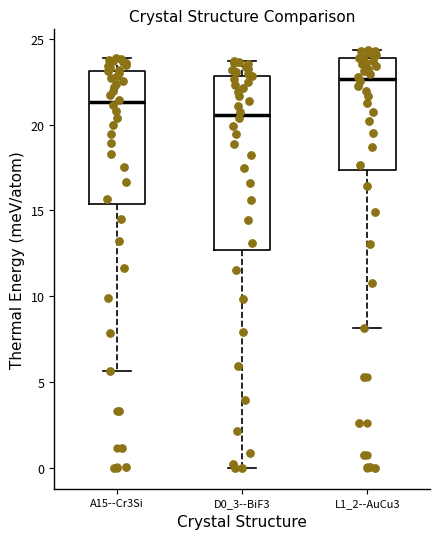

Where is the upper edge of the box for L1_2--AuCu3 on the y-axis? The values are not printed on the chart, so give them approximately, as read against the axis.

24.0